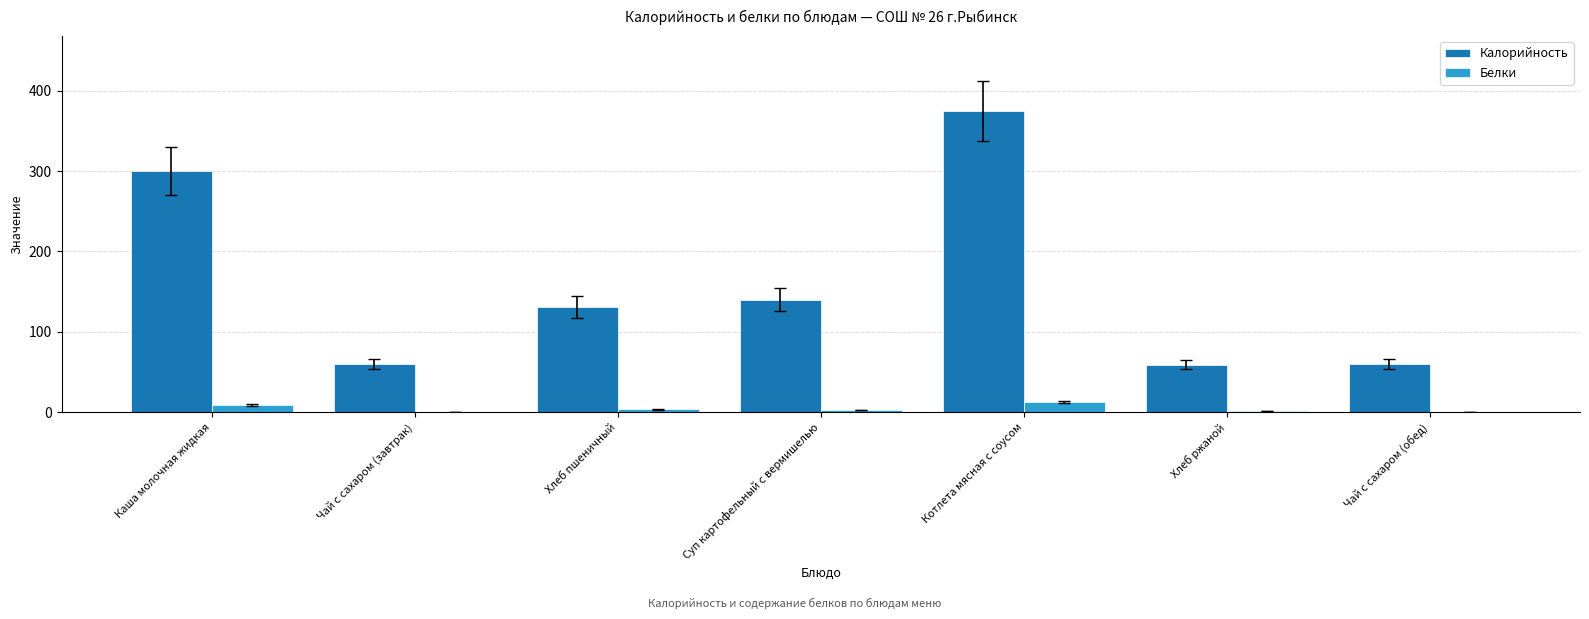

What are all the series names shown in the legend?

Калорийность, Белки